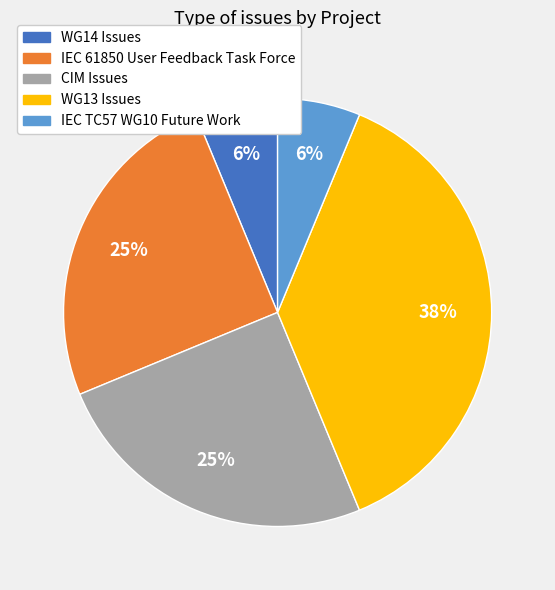

Is there a majority slice in this chart?

No